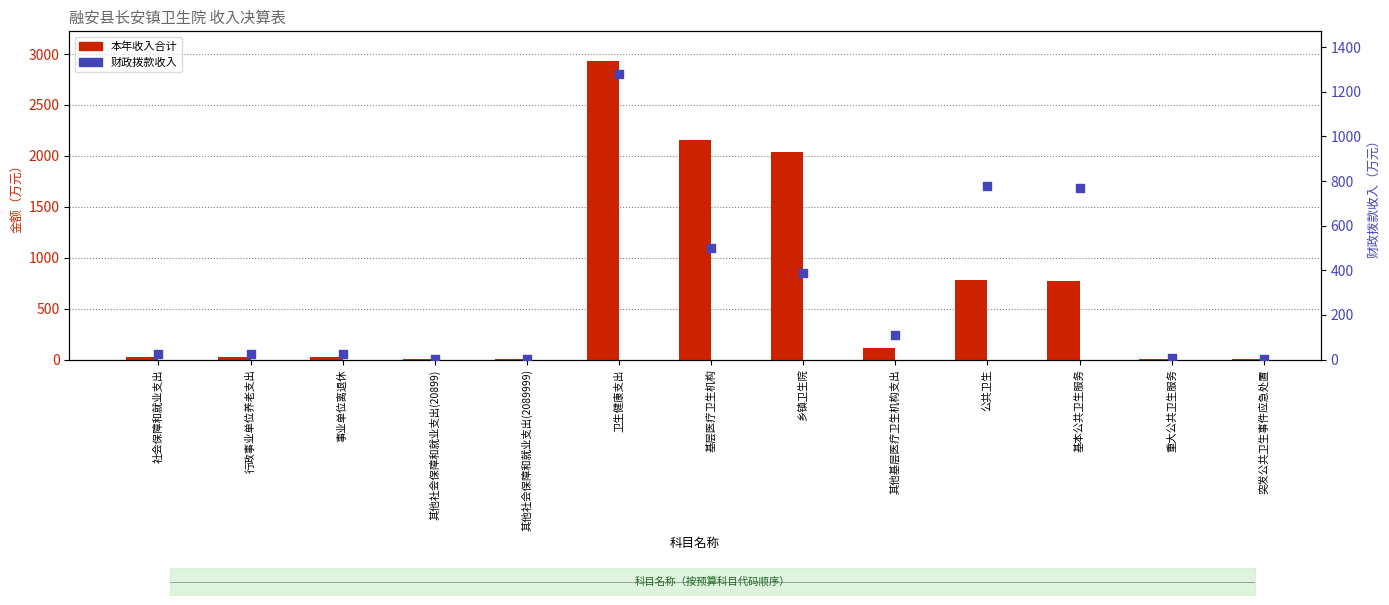

At which category is the sum across all series the highest?

卫生健康支出